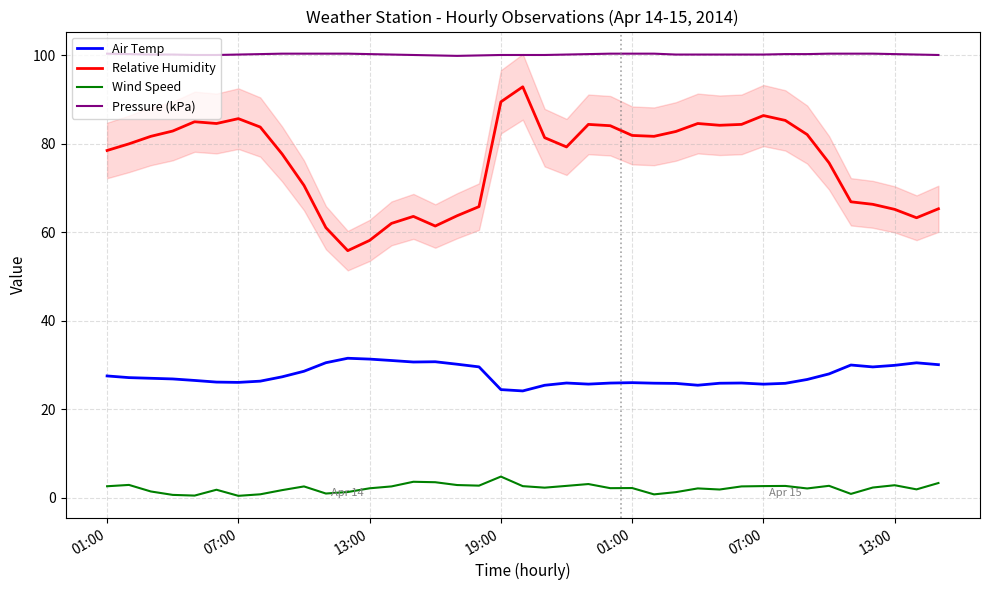

Which series has the largest total across all categories?

Pressure (kPa)